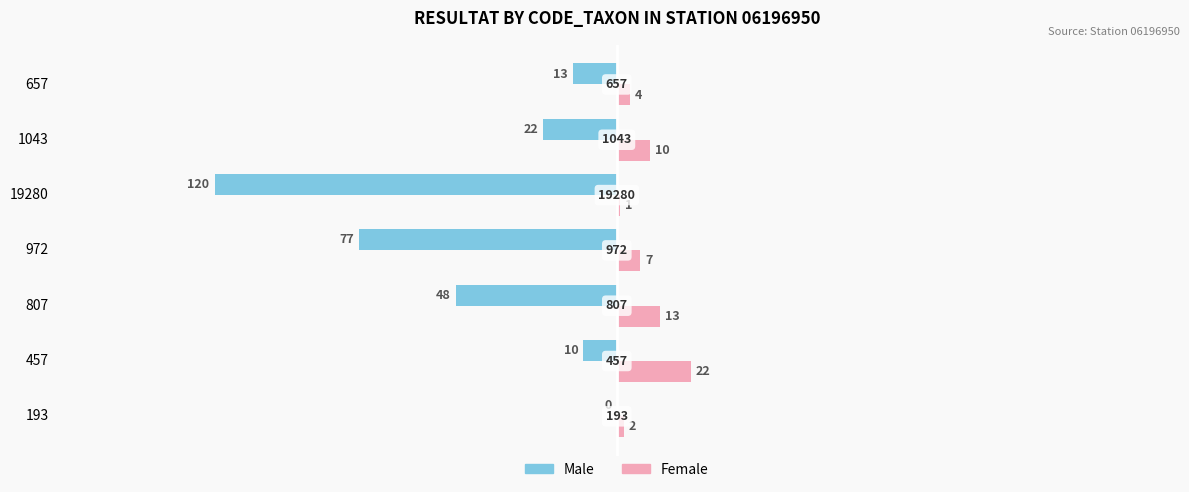

Which series has the largest total across all categories?

Female